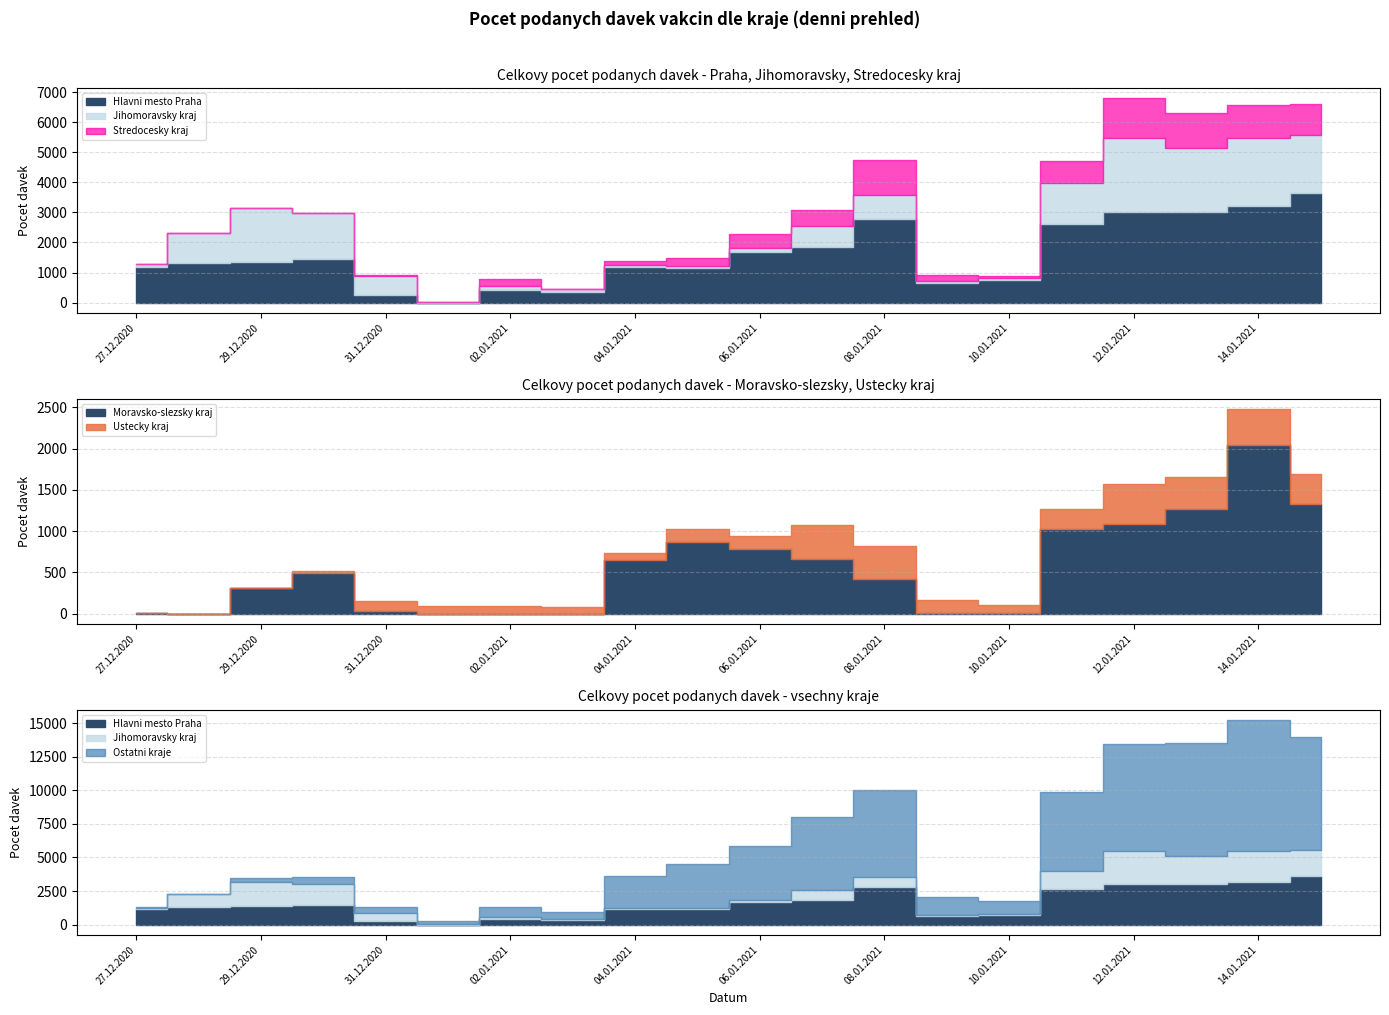

The value of Stredocesky kraj at 05.01.2021 is 268. True or false?

True